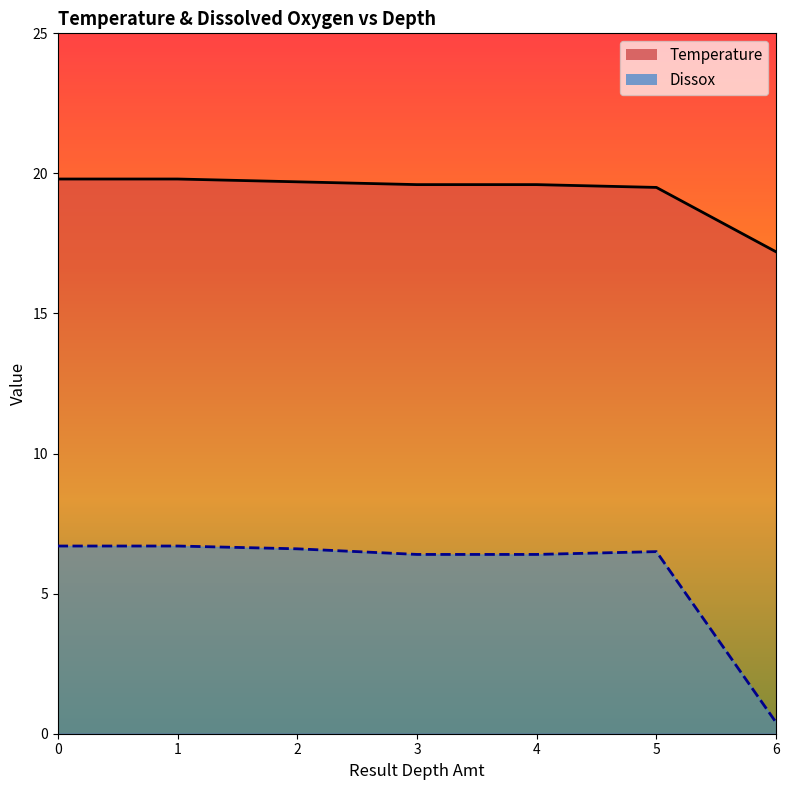

What is the average value of the Temperature series?

19.3